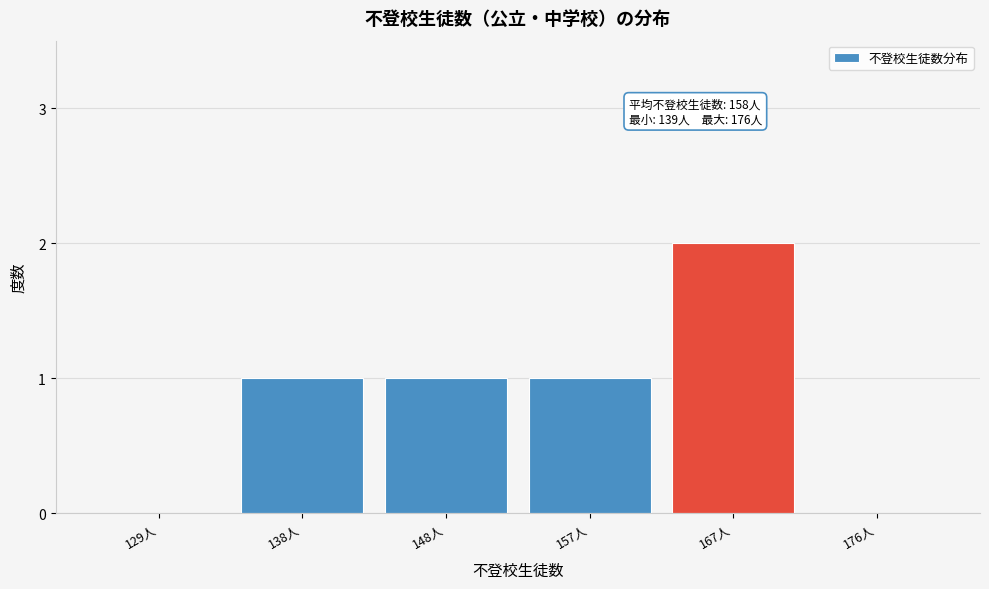

Reading left to right, list all the values displayed in this chart.

129人=0	138人=1	148人=1	157人=1	167人=2	176人=0